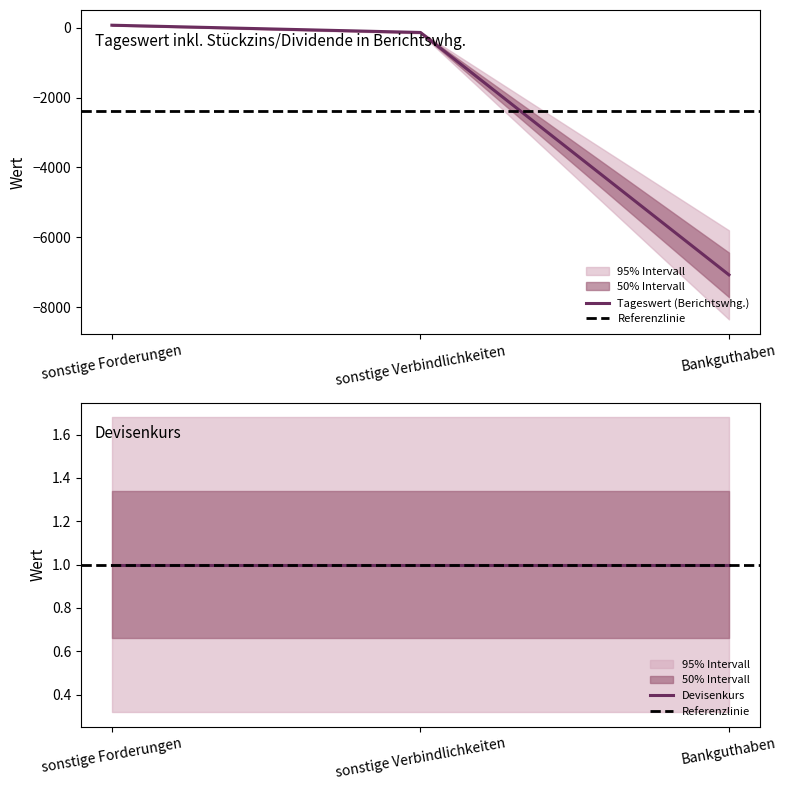

What is the value of the 2nd point from the left?

-136.8